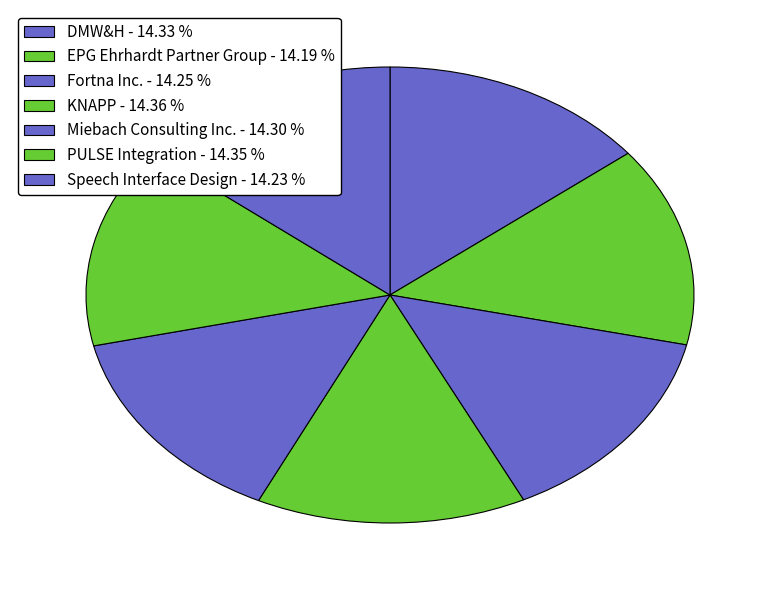

Does any single category account for the majority?

No